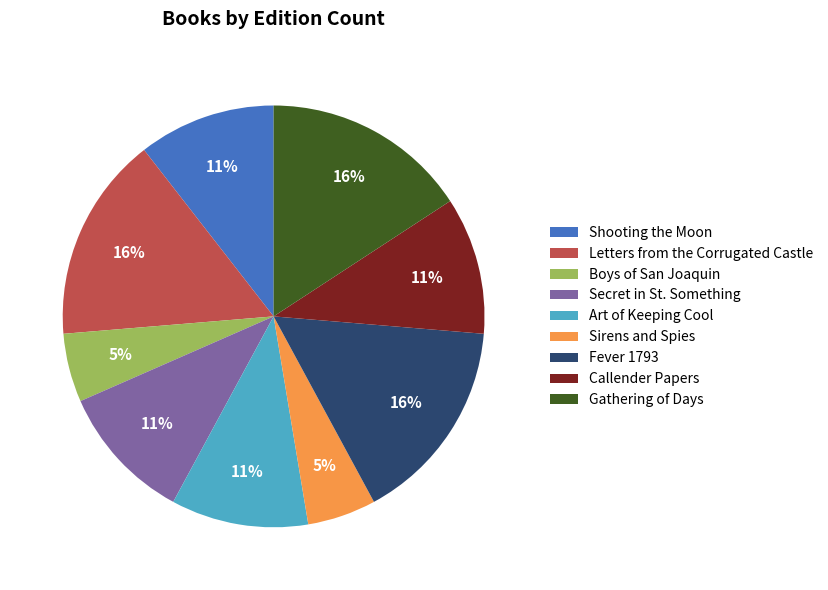

To the nearest percent, what portion does Fever 1793 represent?

16%